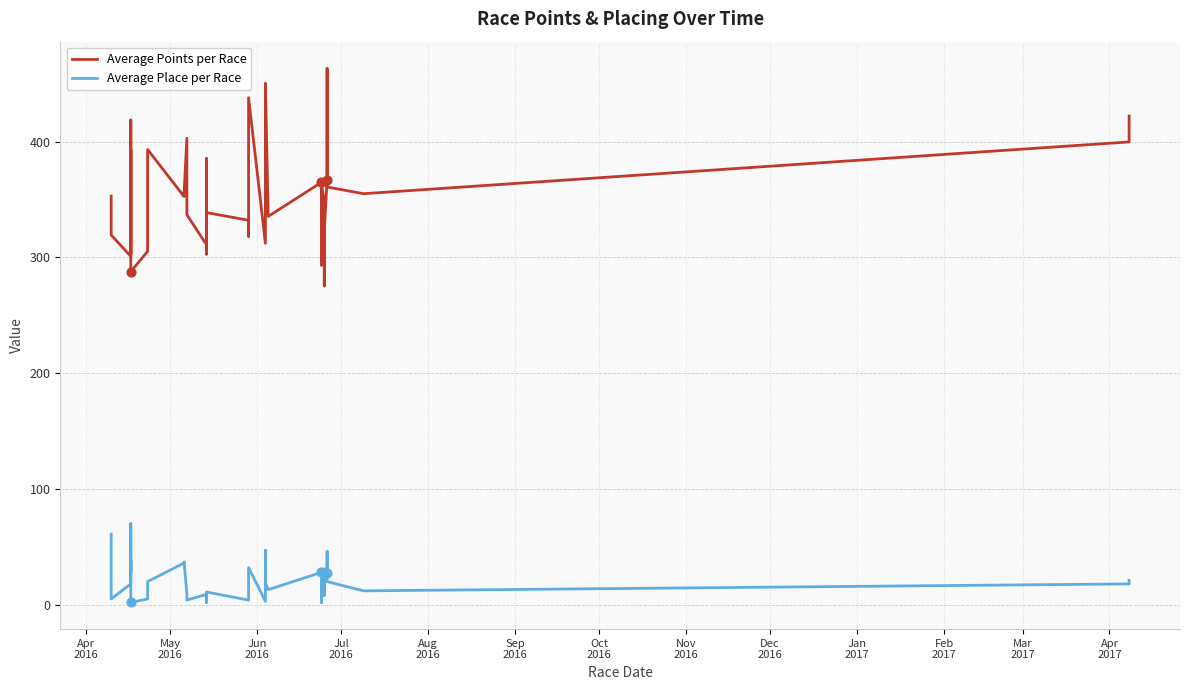

What is the total value across all series at Aug
2016?

332.1